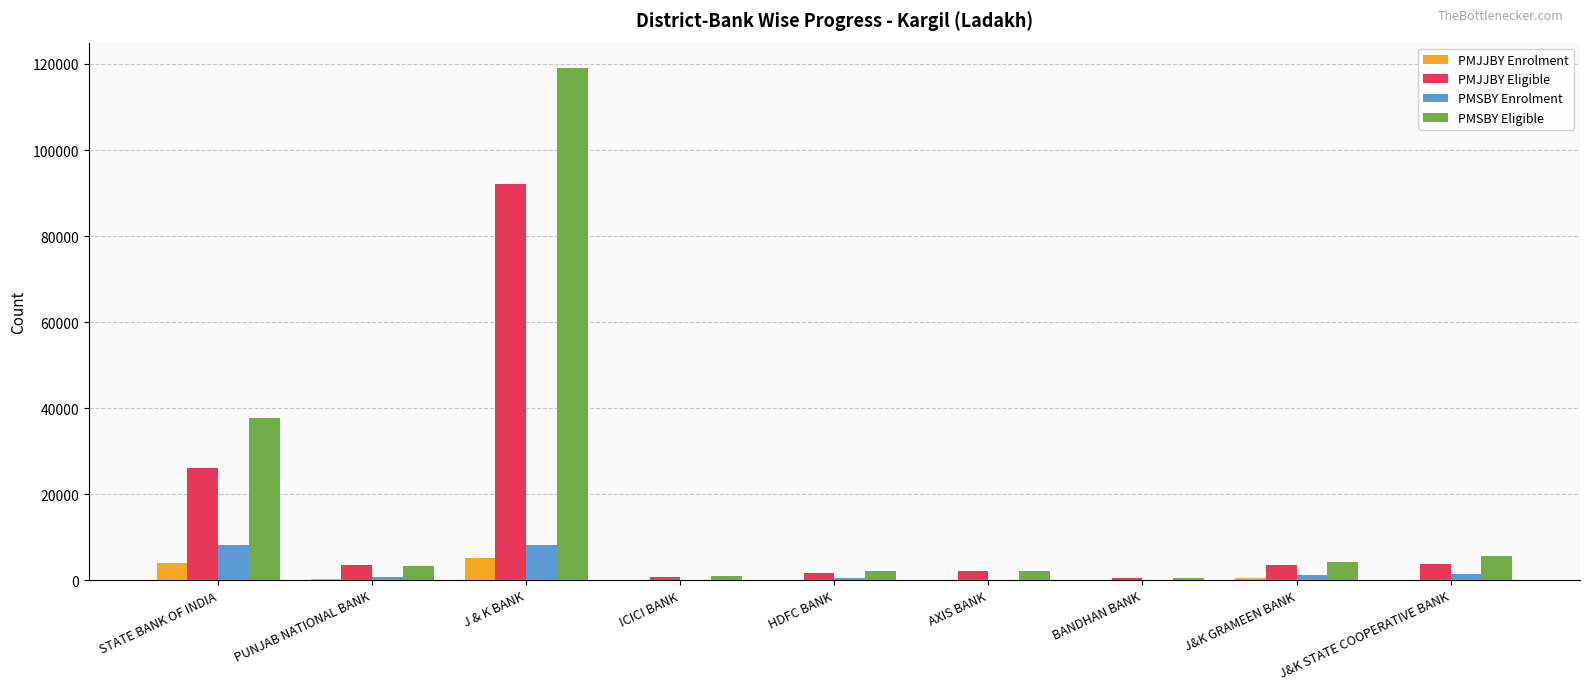

True or false: PMSBY Enrolment has a value of 1 at AXIS BANK.

True